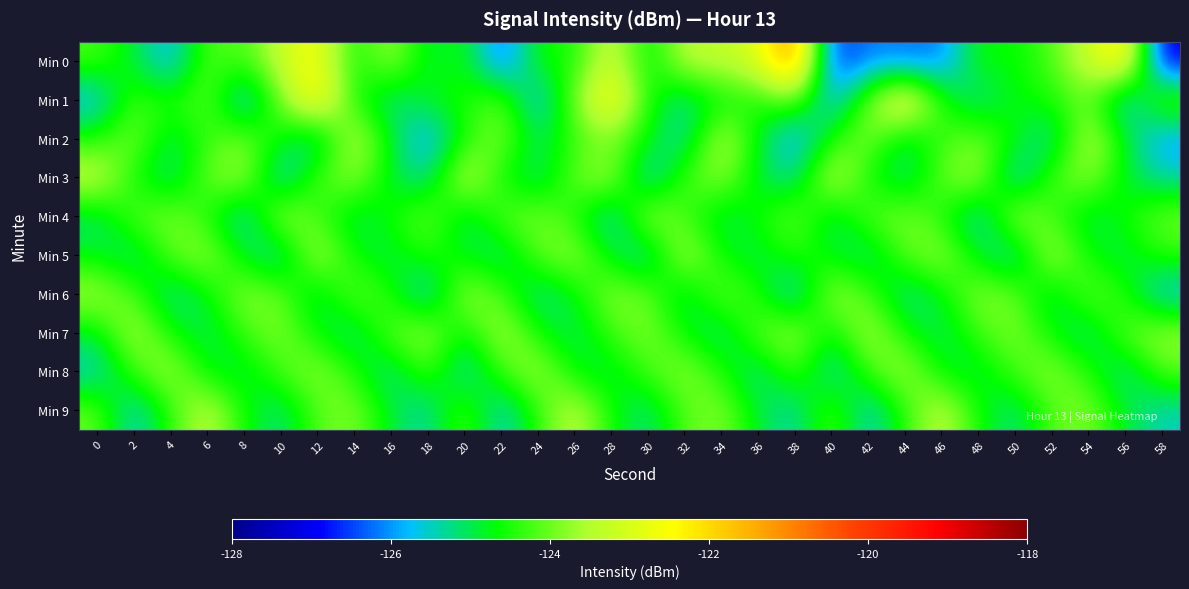

At which category is the sum across all series the highest?

12